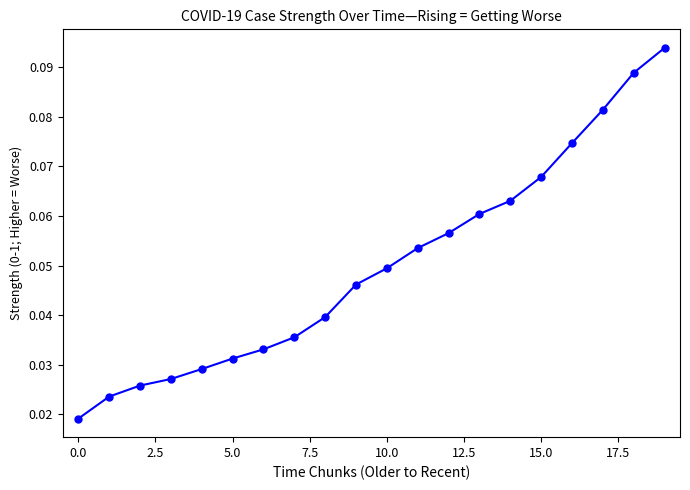

True or false: the data has more than 1 interior local peaks.

False